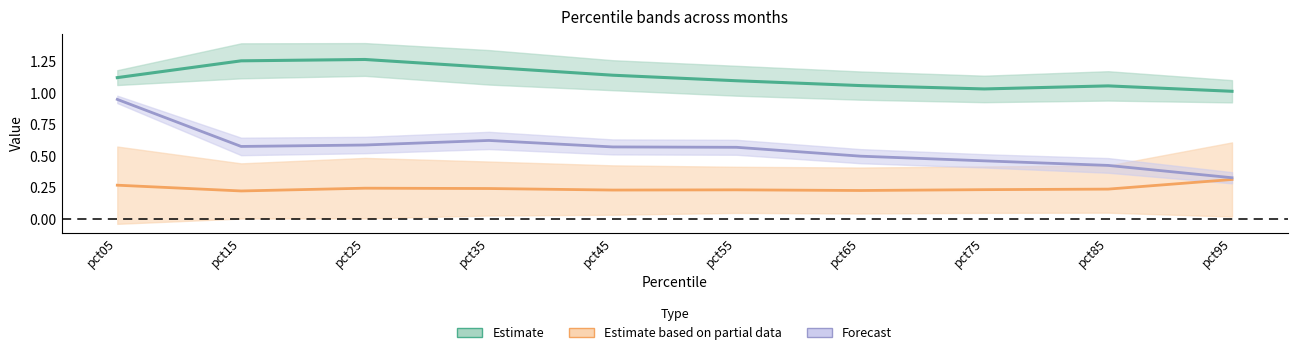

Is the value of Dec at pct75 greater than the value of Mar at pct75?

No